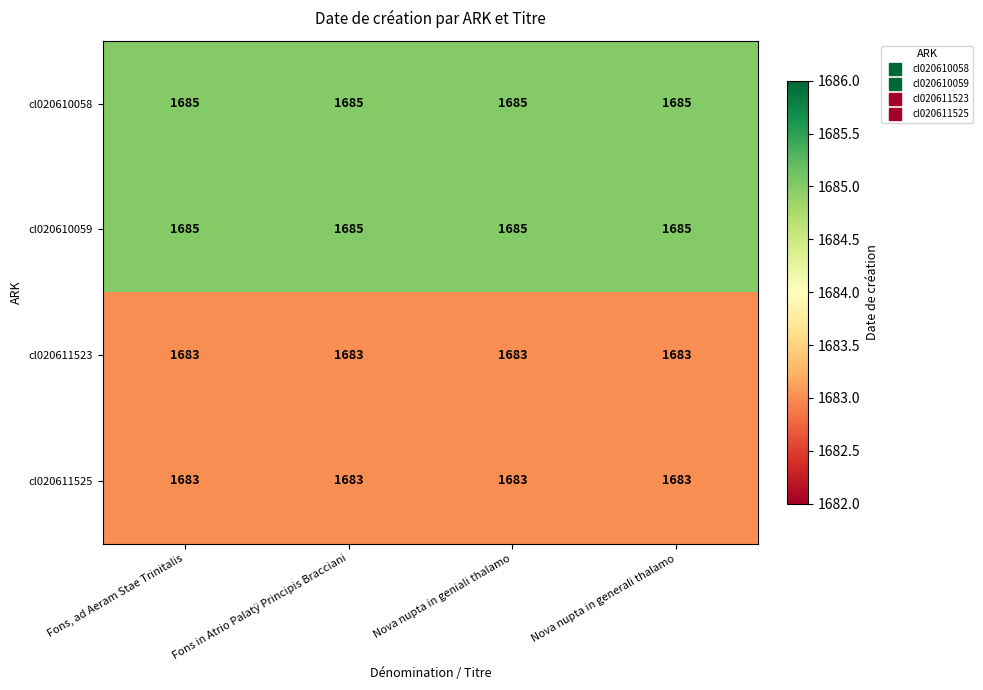

What is the greatest value displayed?

1685